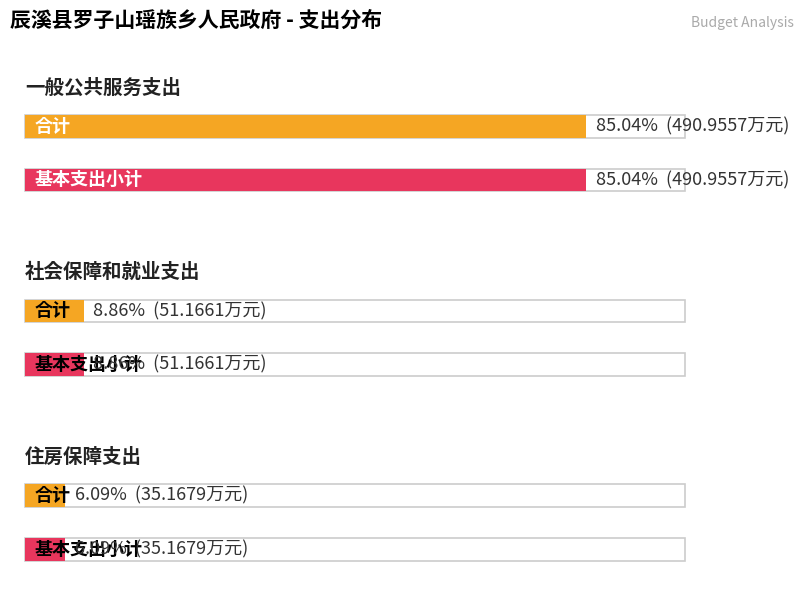

What position from the left is 一般公共服务支出?

1